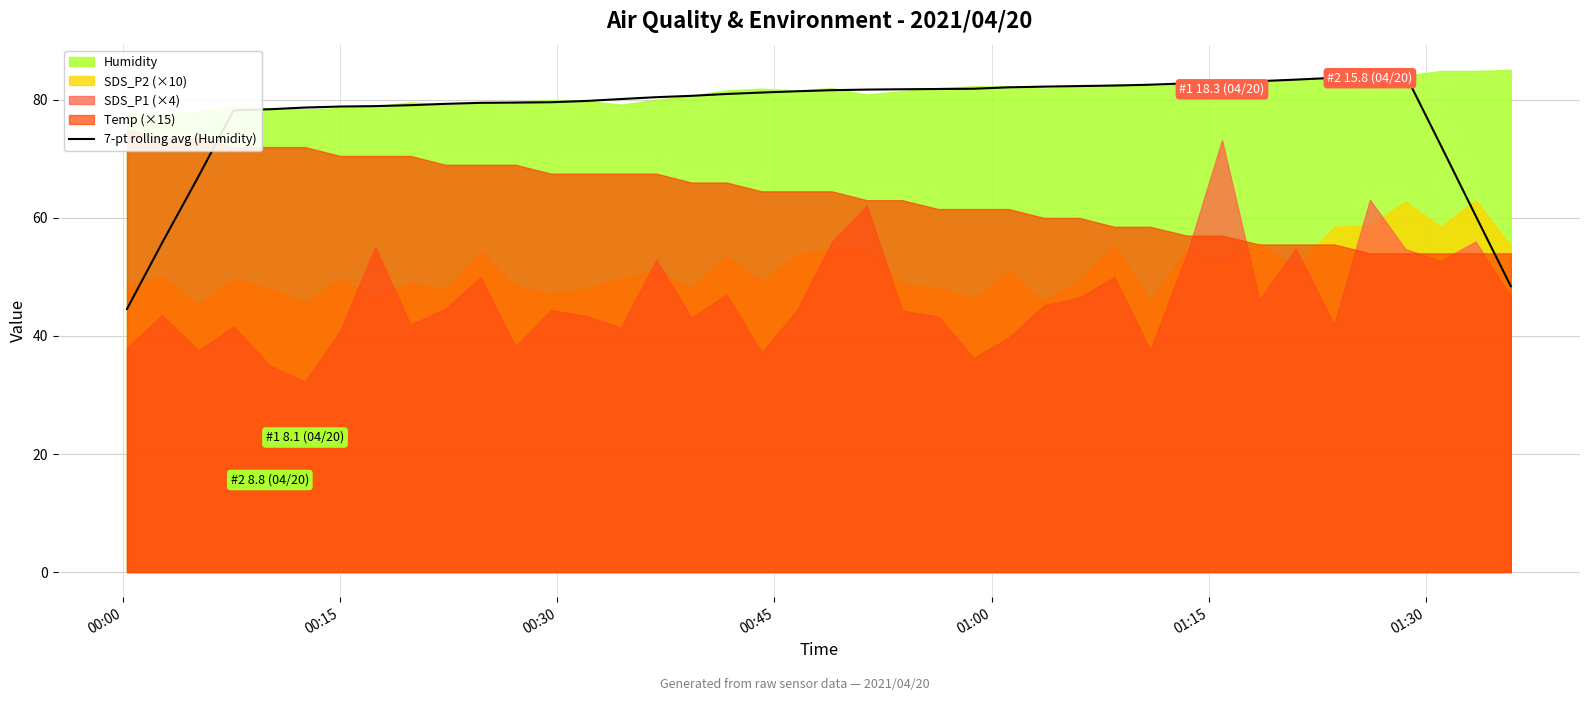

What is the lowest value of the 7-pt rolling avg (Humidity) series?

44.6